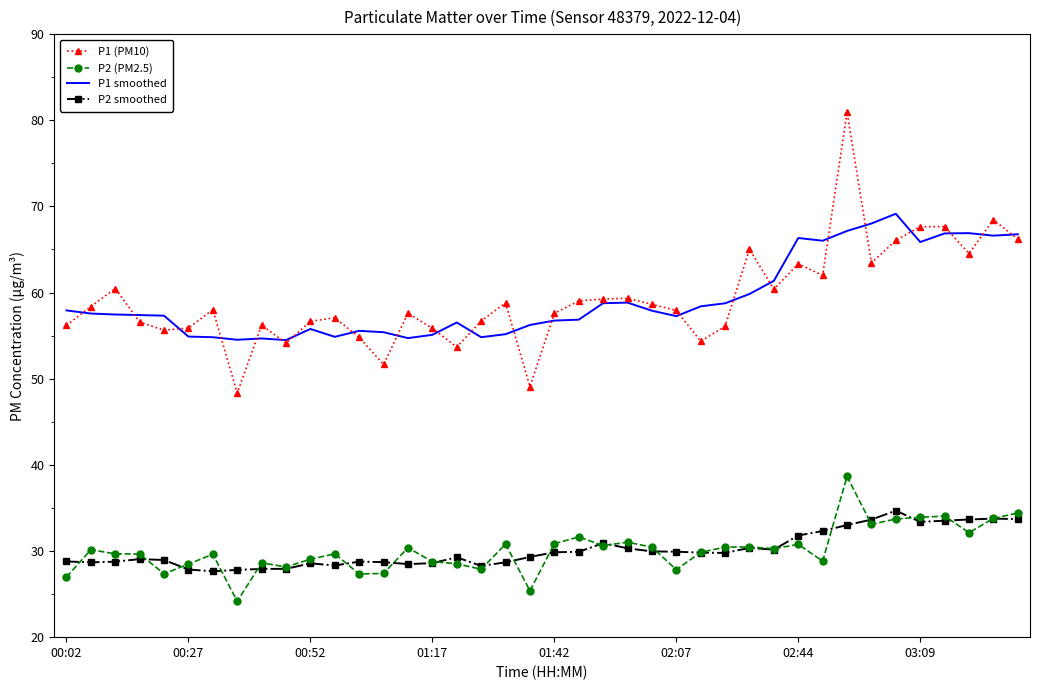

List the series in order of their peak value, lowest first.

P2 smoothed, P2 (PM2.5), P1 smoothed, P1 (PM10)